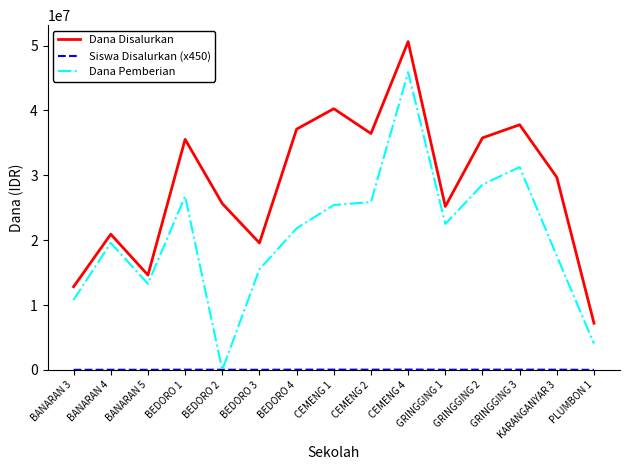

What is the minimum value for Dana Disalurkan?

7200000